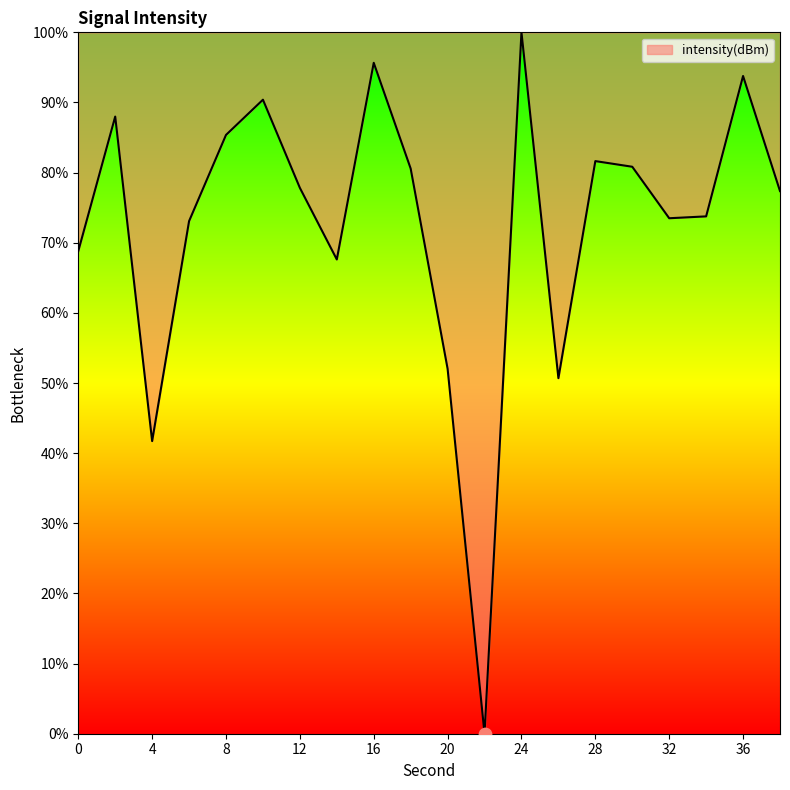

What is the maximum value shown in the chart?

100.0